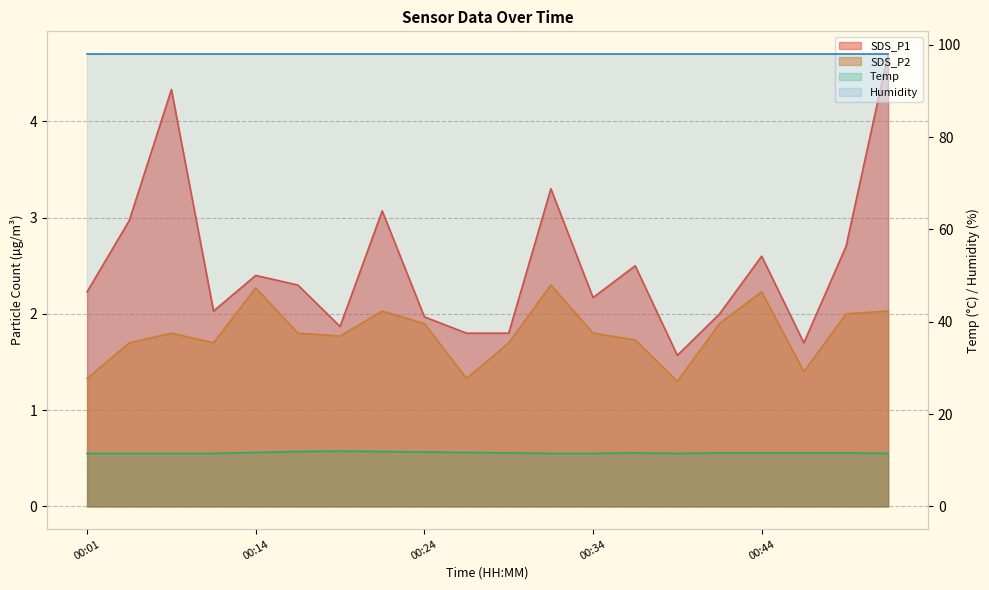

At which category does SDS_P1 reach its first local peak?

00:06